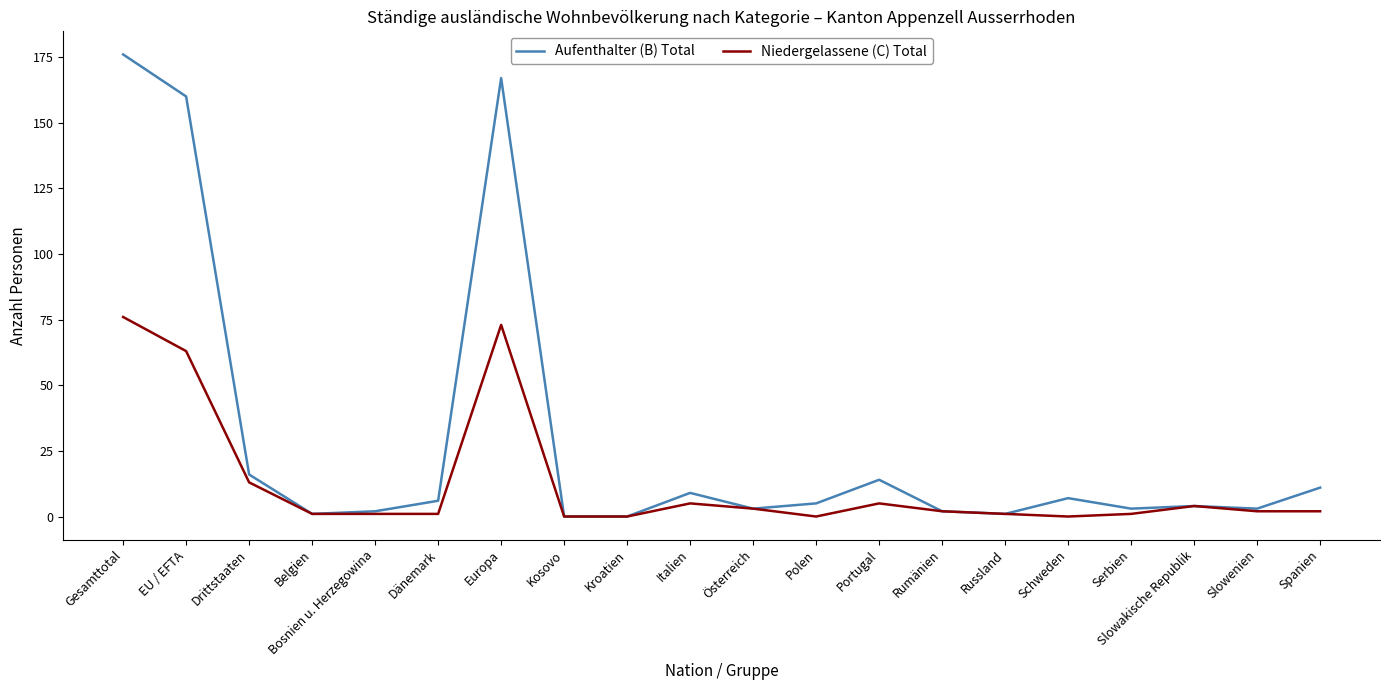

True or false: Aufenthalter (B) Total has a value of 278 at Europa.

False